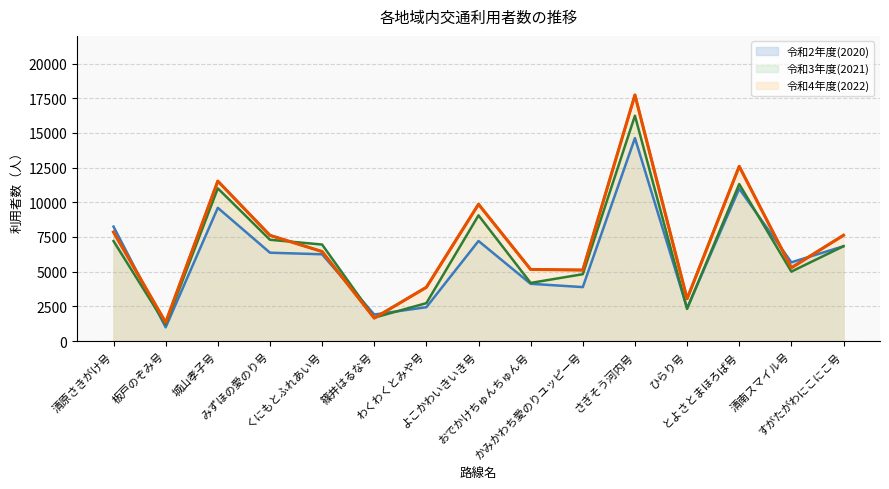

What is the difference between the second highest and second lowest values in the 令和3年度(2021) series?

9634